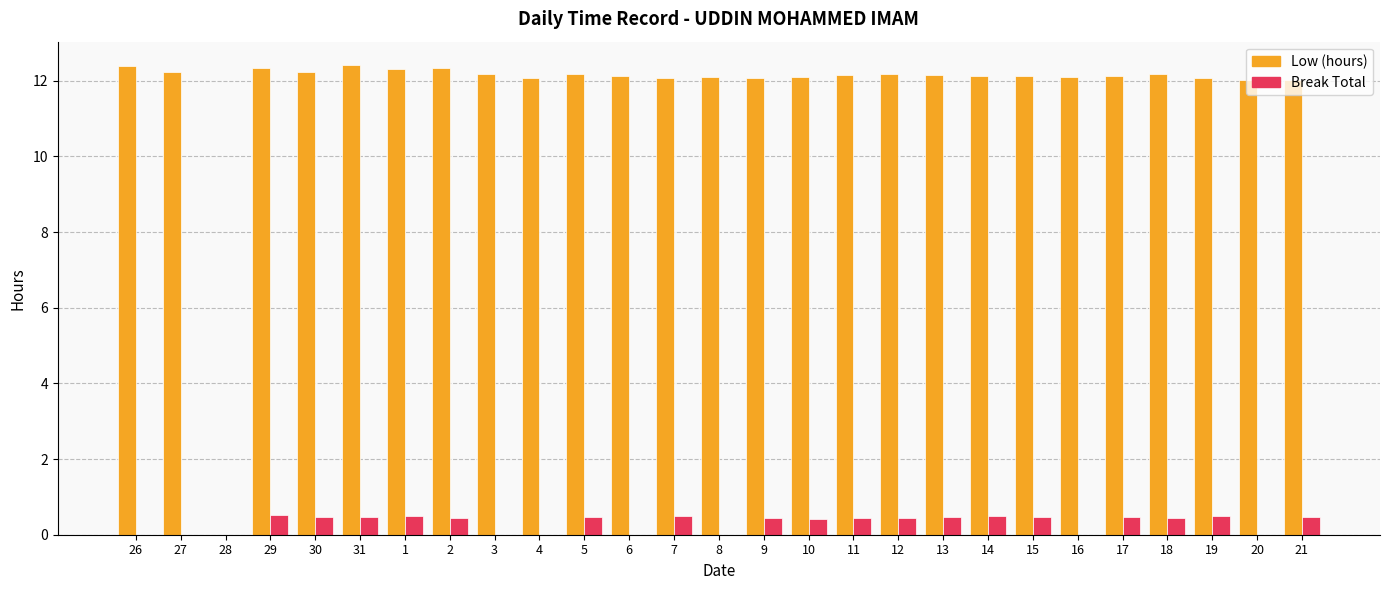

Are the bars grouped side by side (vs. stacked)?

Yes